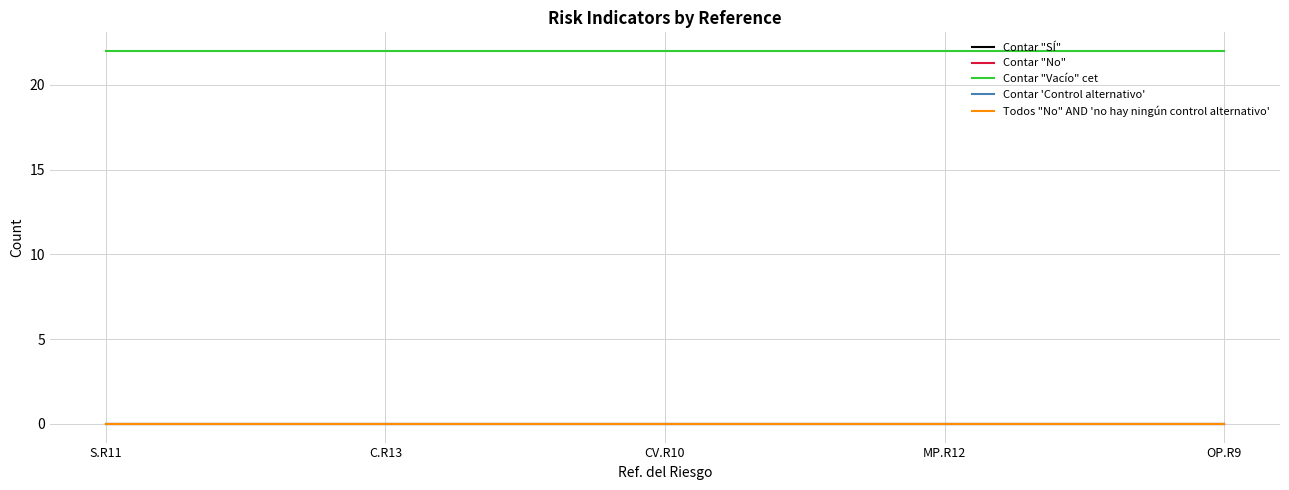

What is the label of the 3rd point from the left?

CV.R10